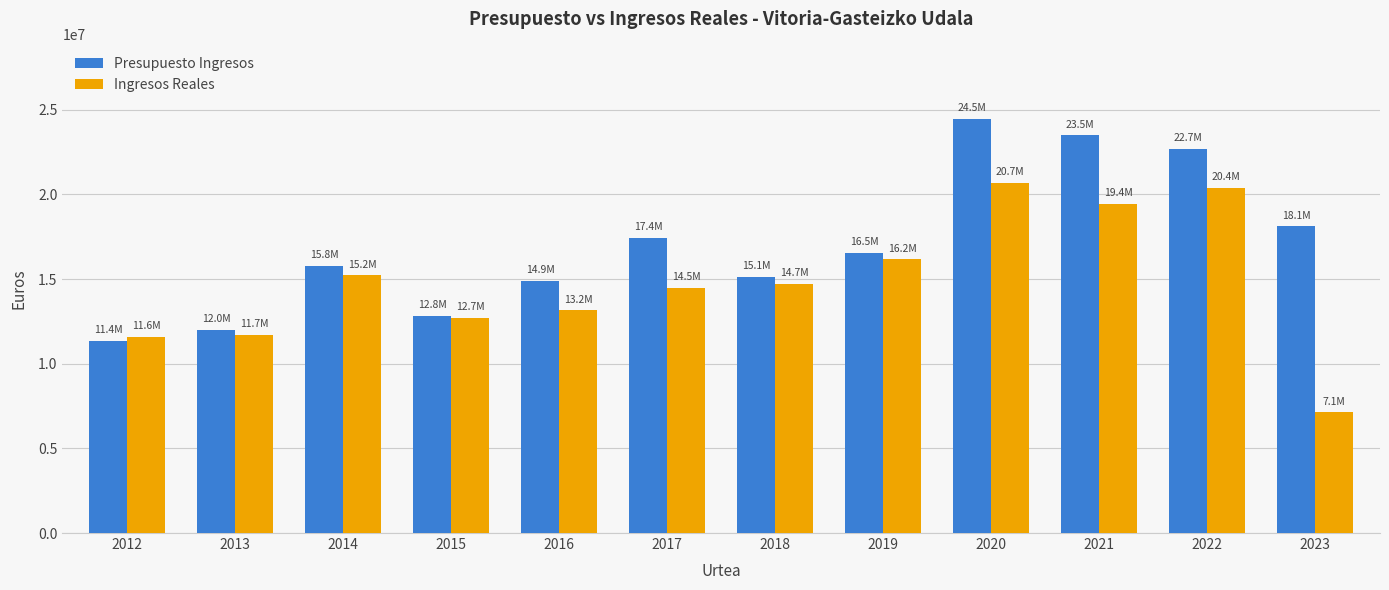

Which series has the largest range (max minus min)?

Ingresos Reales